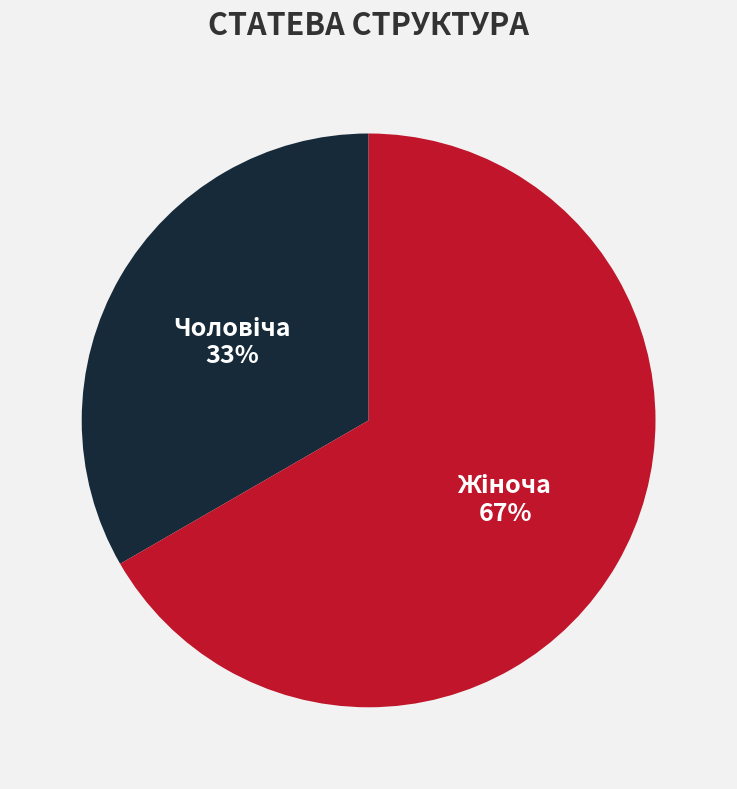

Is there a majority slice in this chart?

Yes